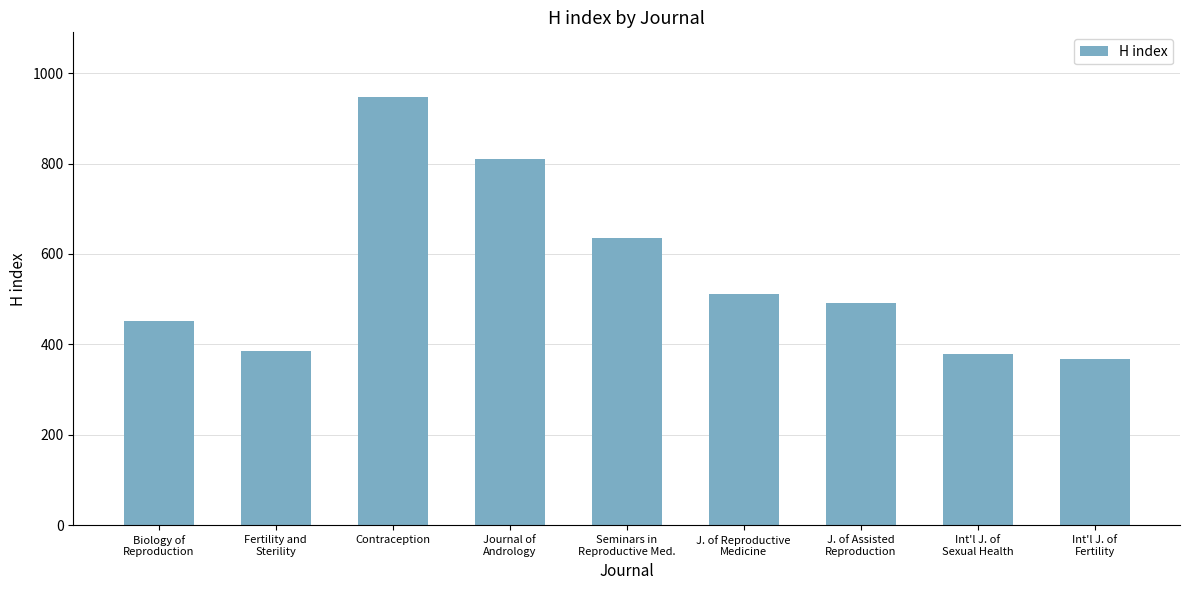

Count the number of data series in this chart.

1